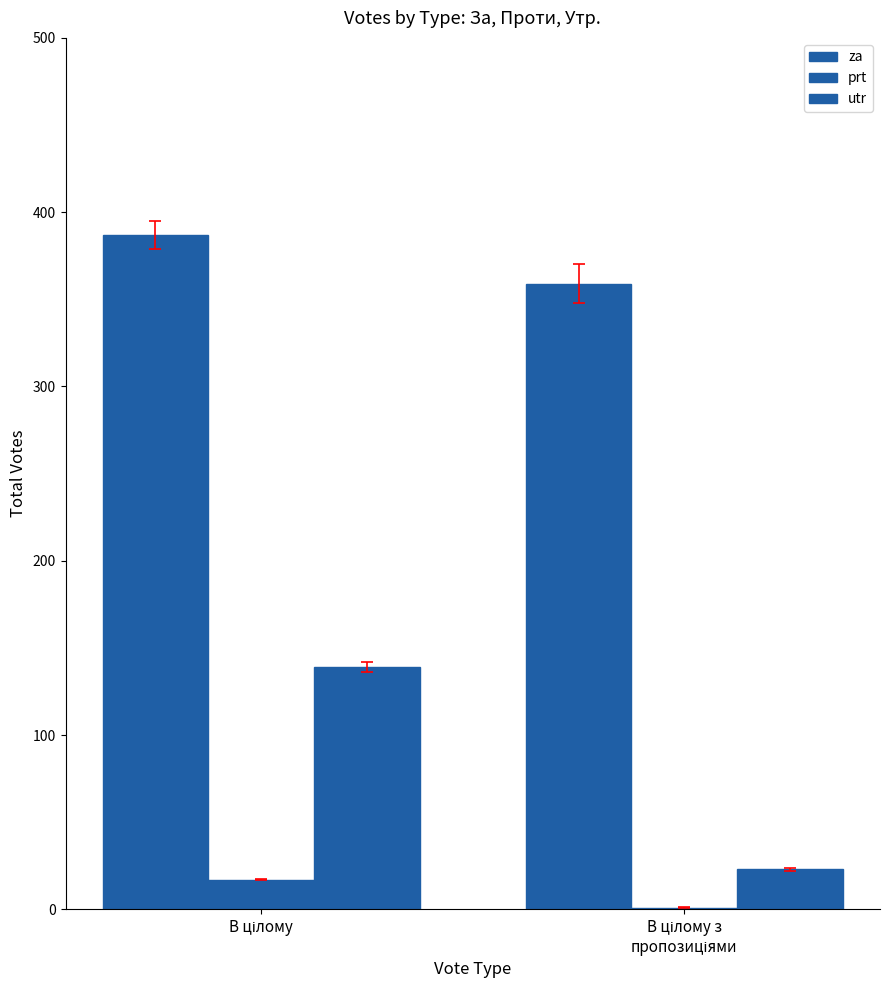

Are the bars grouped side by side (vs. stacked)?

Yes